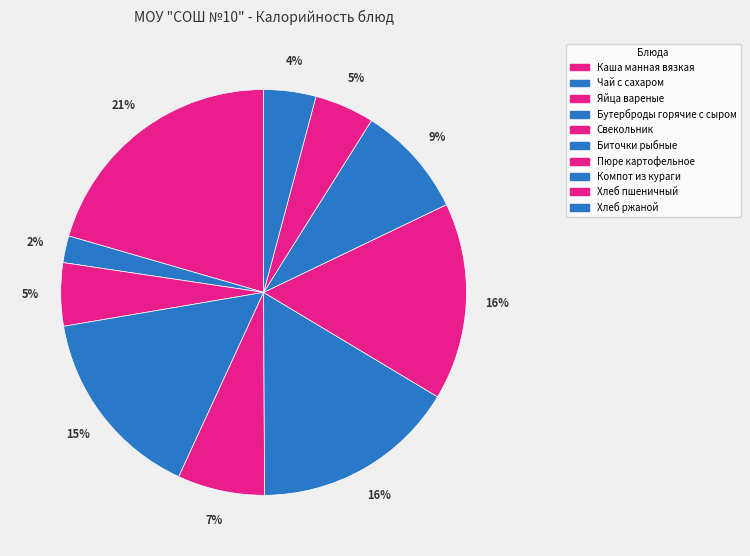

To the nearest percent, what is the difference between the Хлеб пшеничный and Пюре картофельное slice percentages?

11%